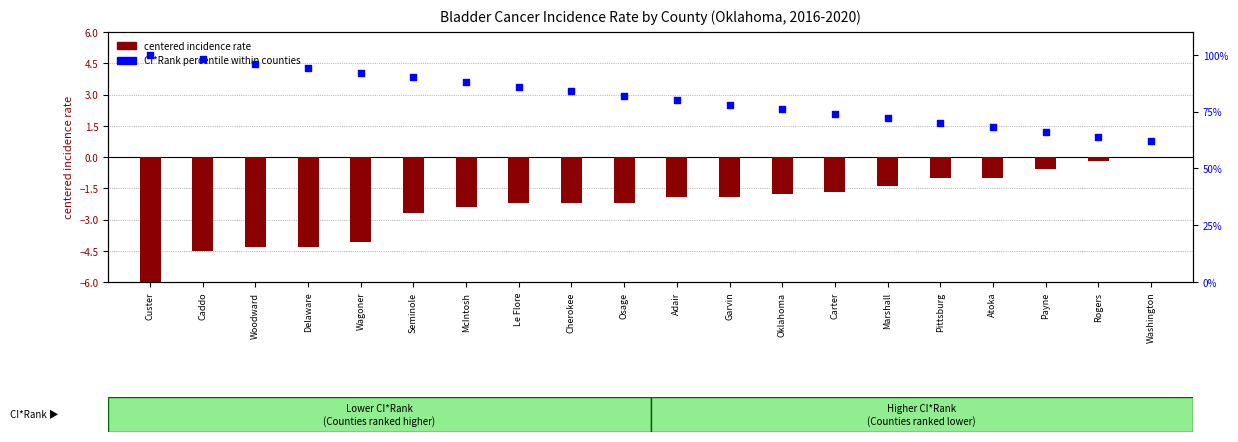

What are all the series names shown in the legend?

centered incidence rate, CI*Rank percentile